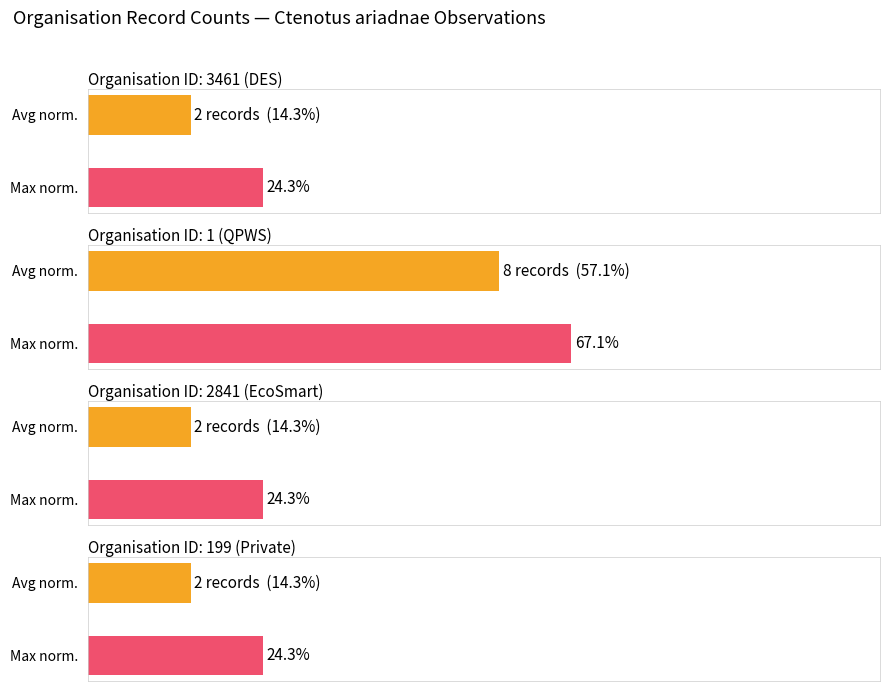

What is the approximate value at 1 (QPWS)?

8